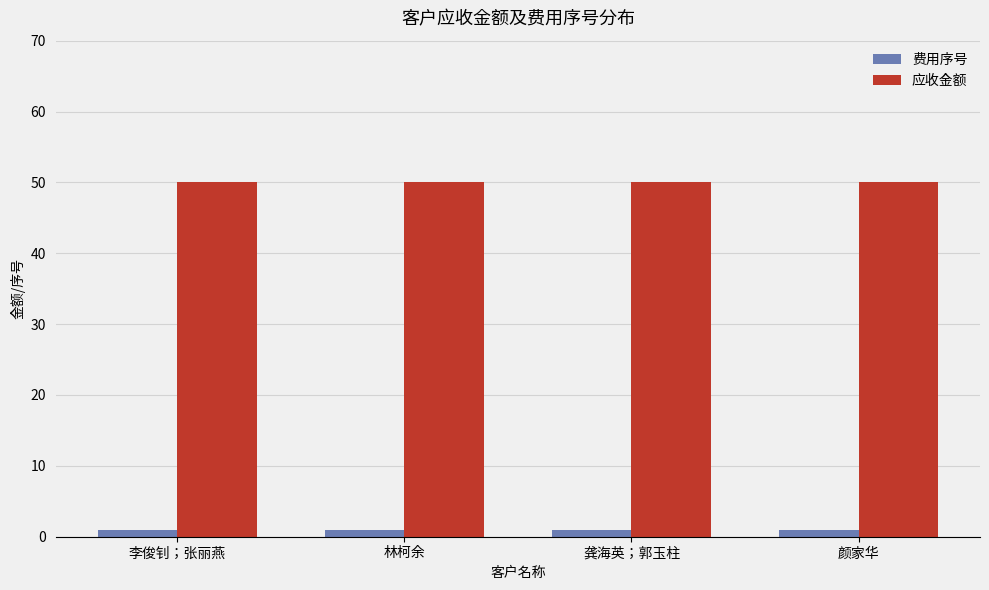

What position from the right is 龚海英；郭玉柱?

2